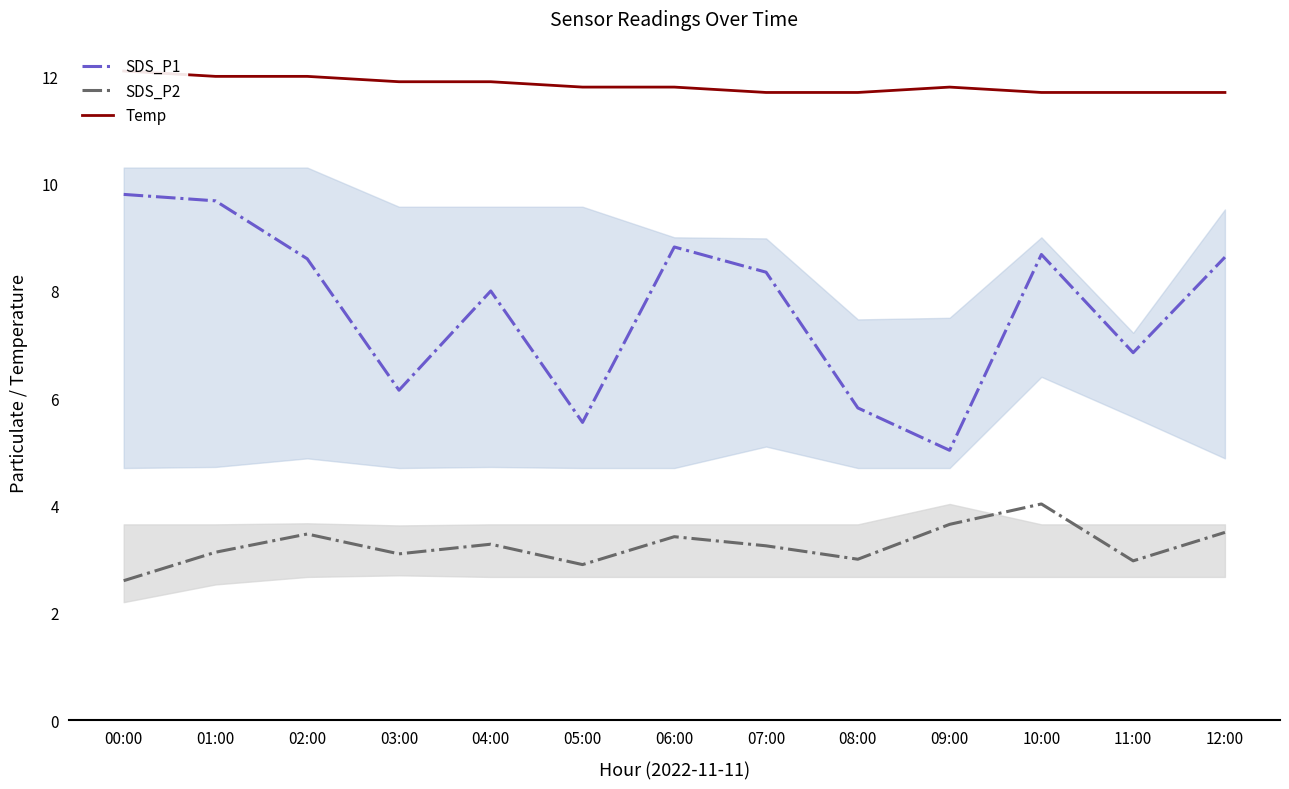

True or false: SDS_P1 and SDS_P2 cross at least once.

False